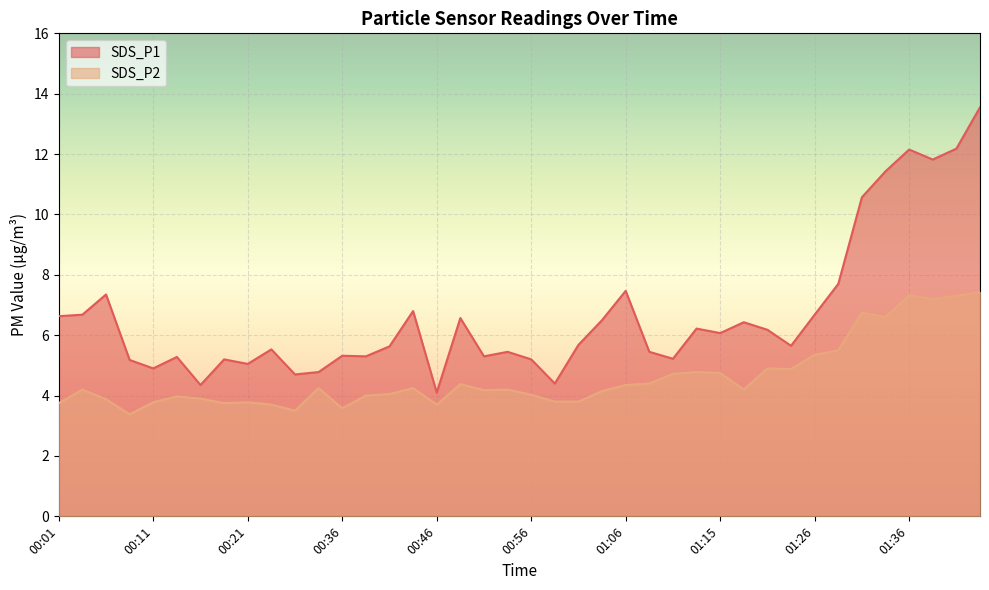

Where does the SDS_P1 series first go above 5?

00:01